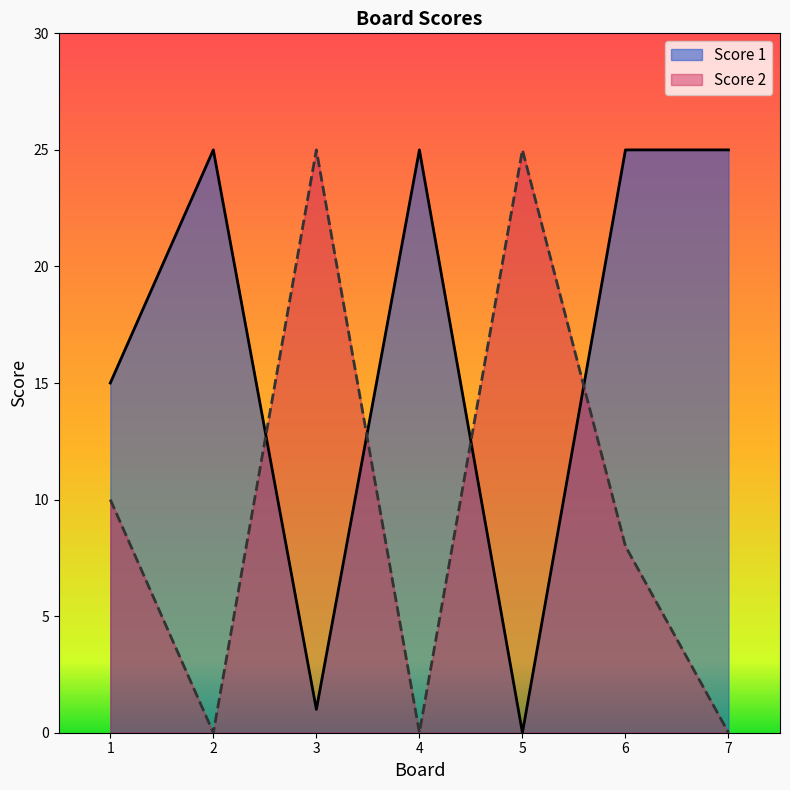

What are all the series names shown in the legend?

Score 1, Score 2